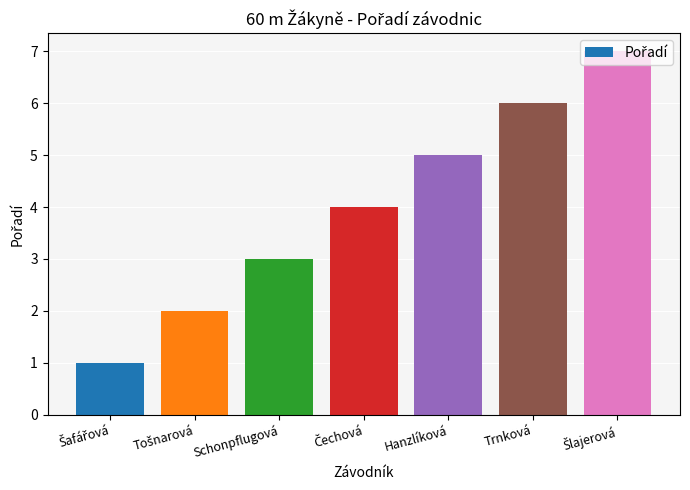

What is the difference between the second highest and minimum values?

5